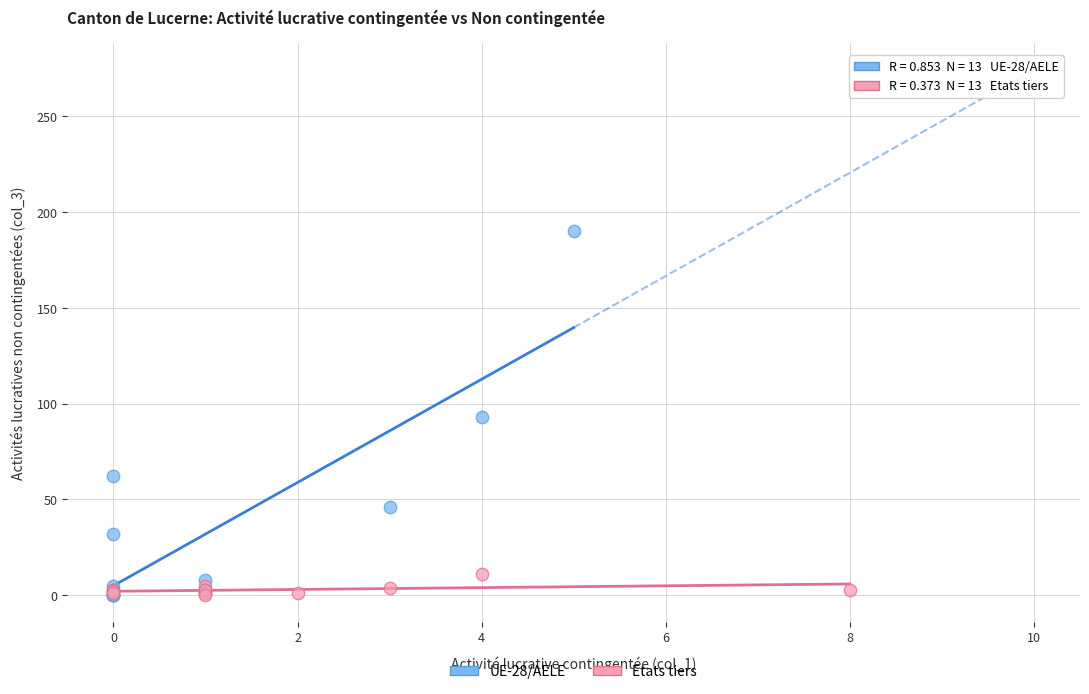

Which series reaches the maximum Y coordinate?

UE-28/AELE